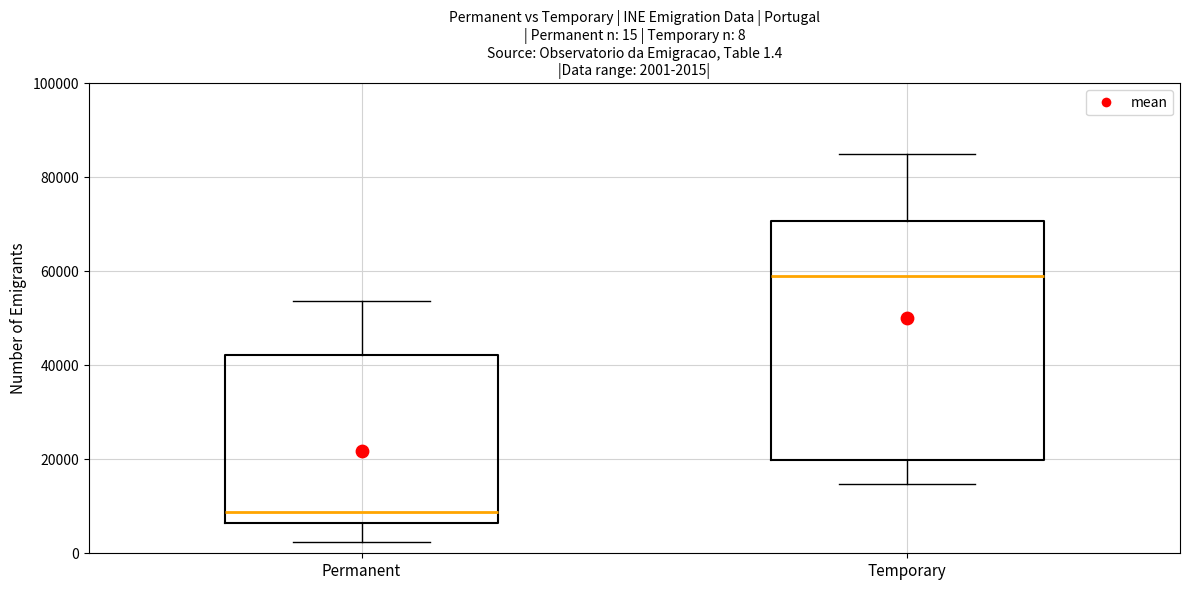

Comparing the boxes themselves (not the whiskers), which one is the tallest?

Temporary